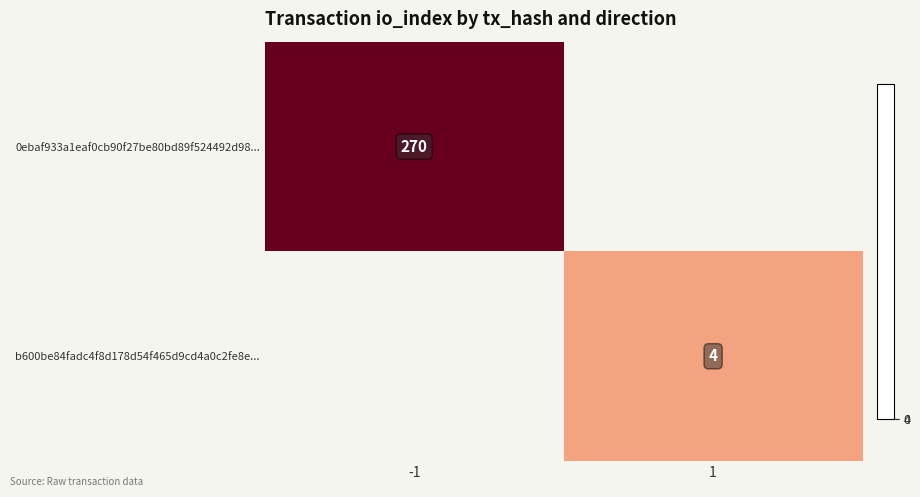

Between 1 and -1, which is larger?

-1